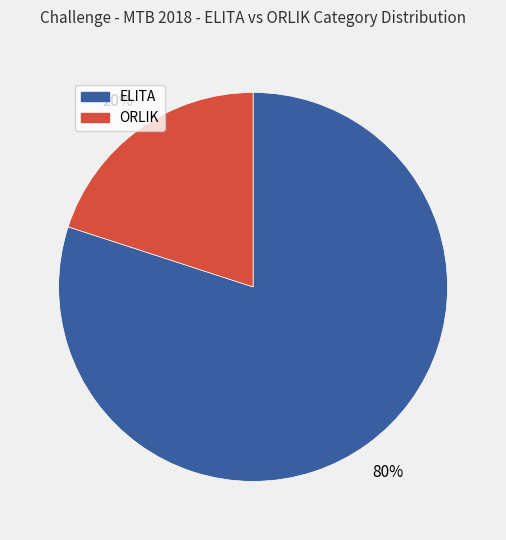

To the nearest percent, what is the difference between the ELITA and ORLIK slice percentages?

60%